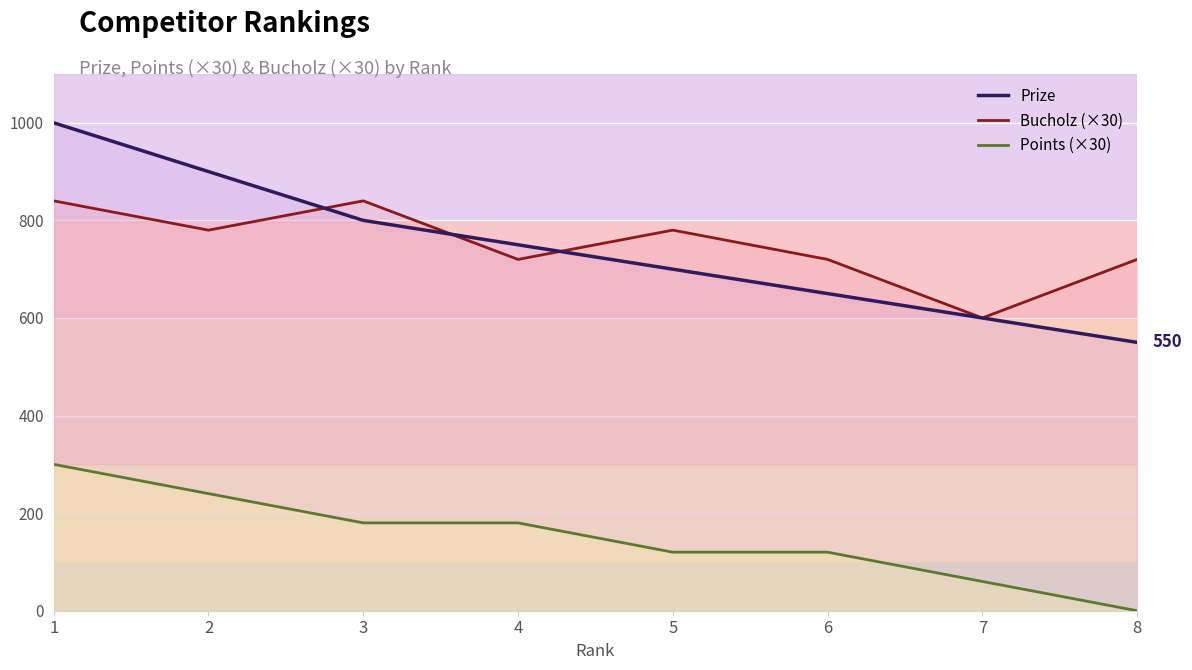

Is the value of Prize at 1 greater than the value of Points (×30) at 3?

Yes